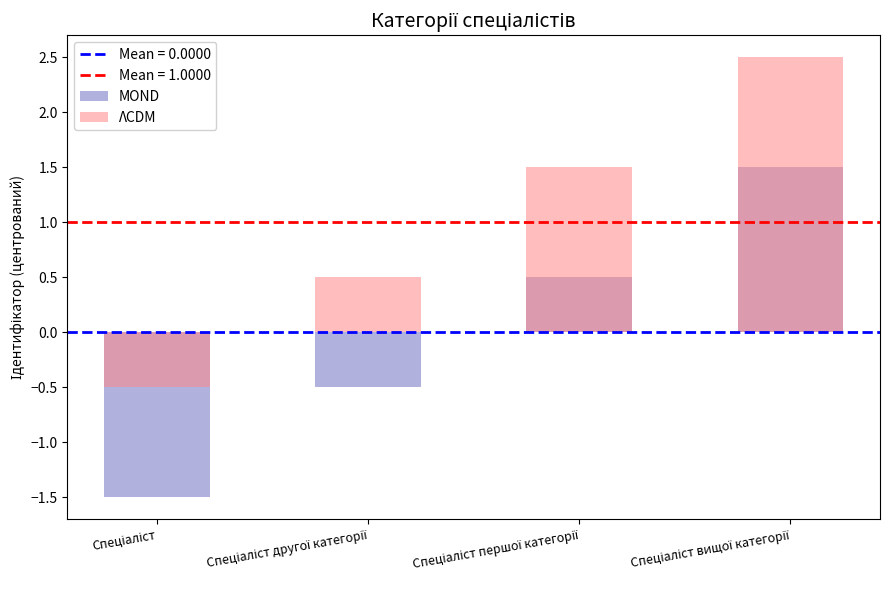

At which category is the sum across all series the highest?

Спеціаліст вищої категорії